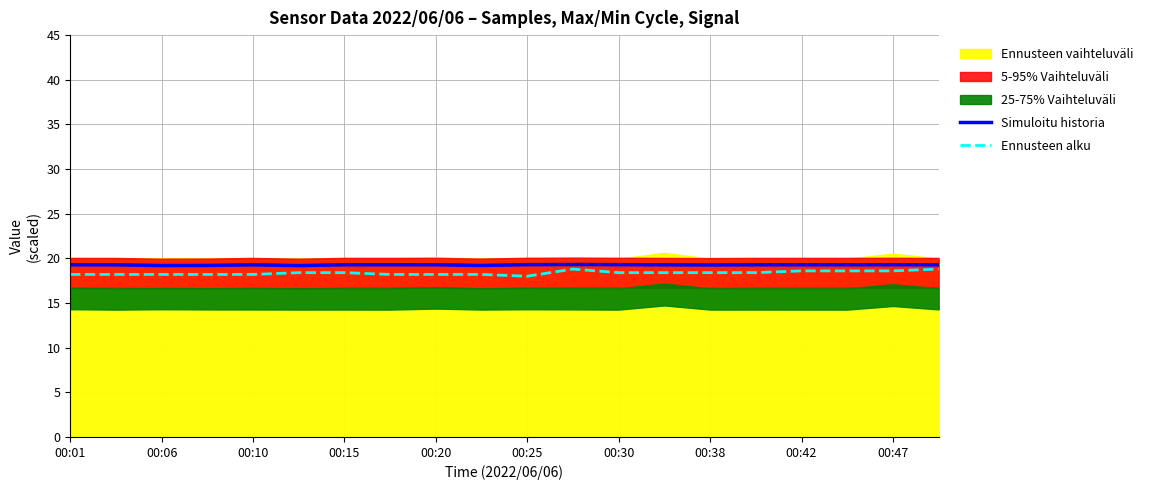

What is the difference between the maximum and minimum values in the Ennusteen alku series?

0.8